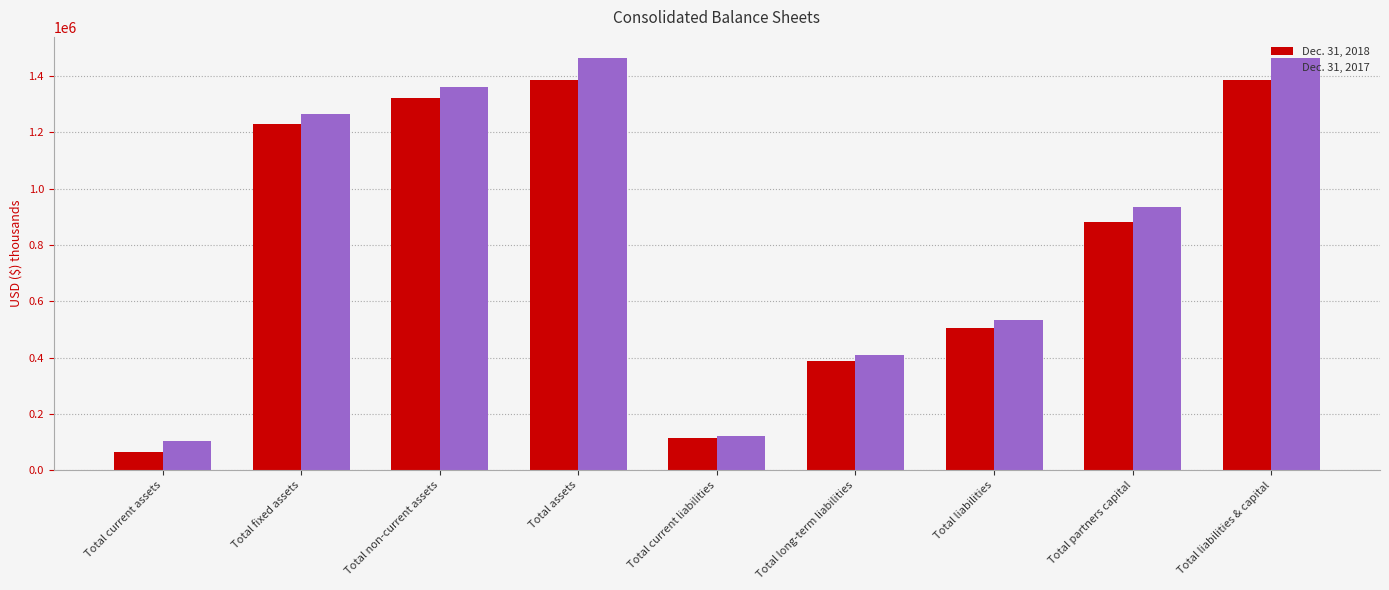

How many values in the Dec. 31, 2017 series are below 933405?

4